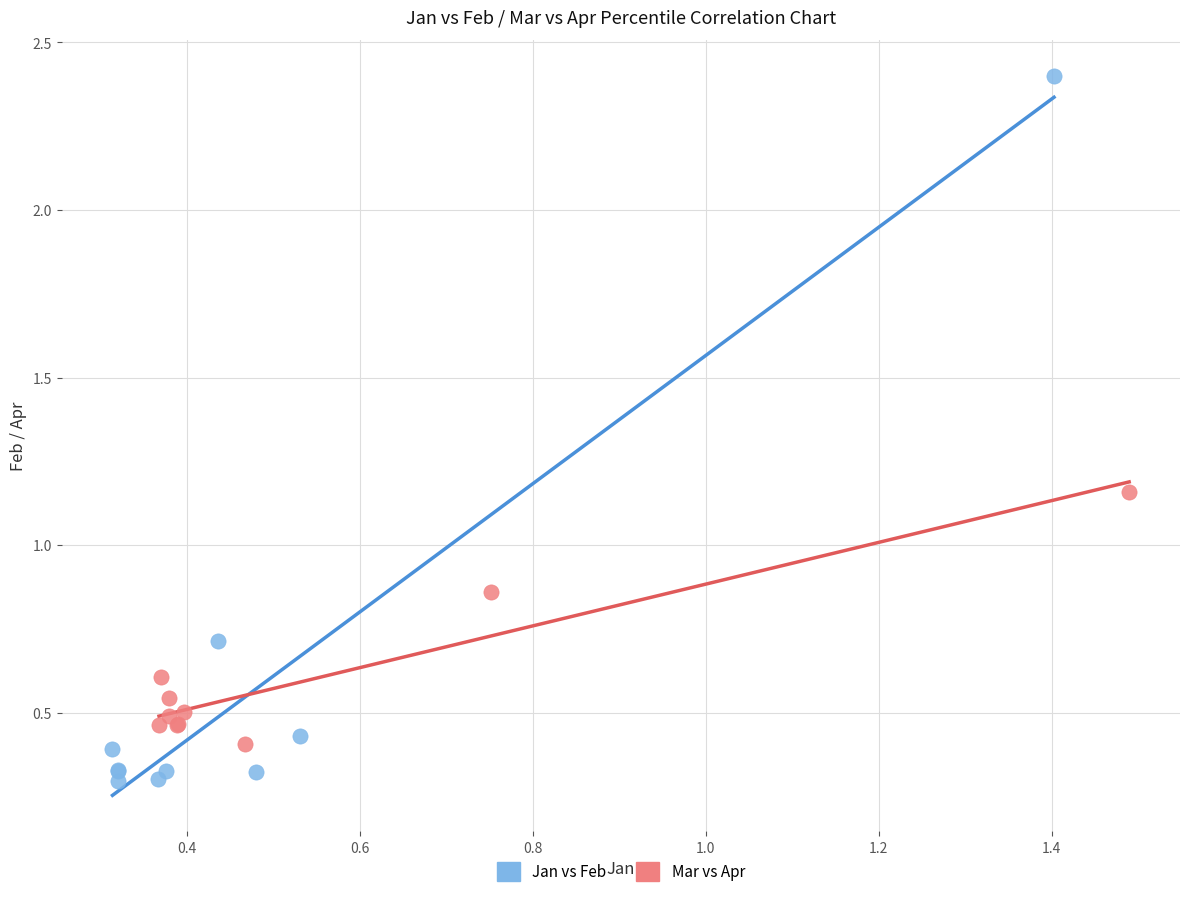

Which series contains the lowest Y value?

Jan vs Feb